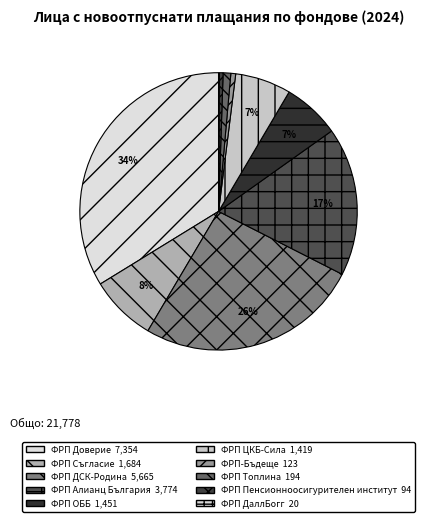

Is there any slice that represents more than half of the pie?

No